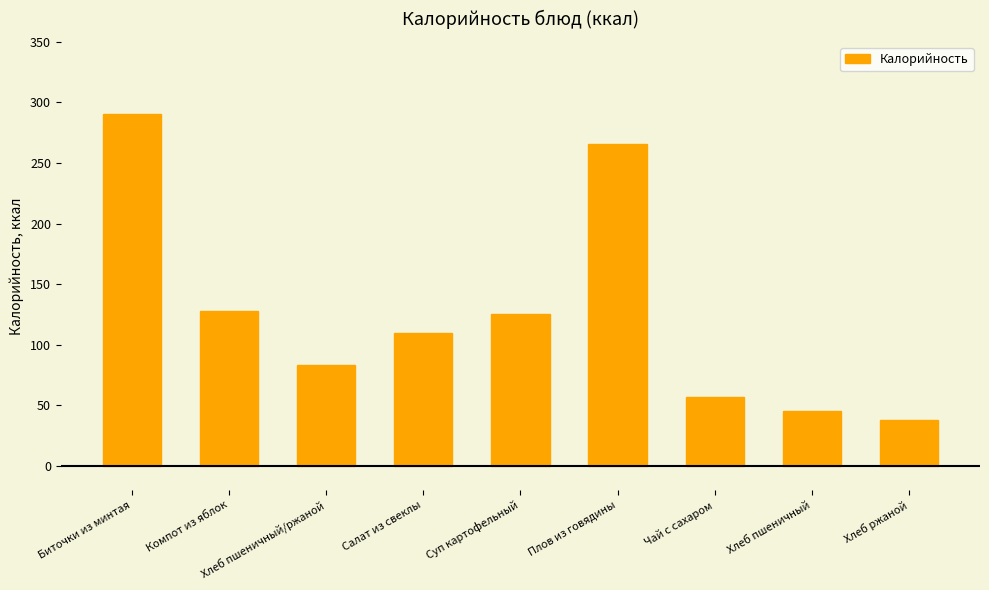

What is the difference between the values at Хлеб ржаной and Хлеб пшеничный/ржаной?

45.2